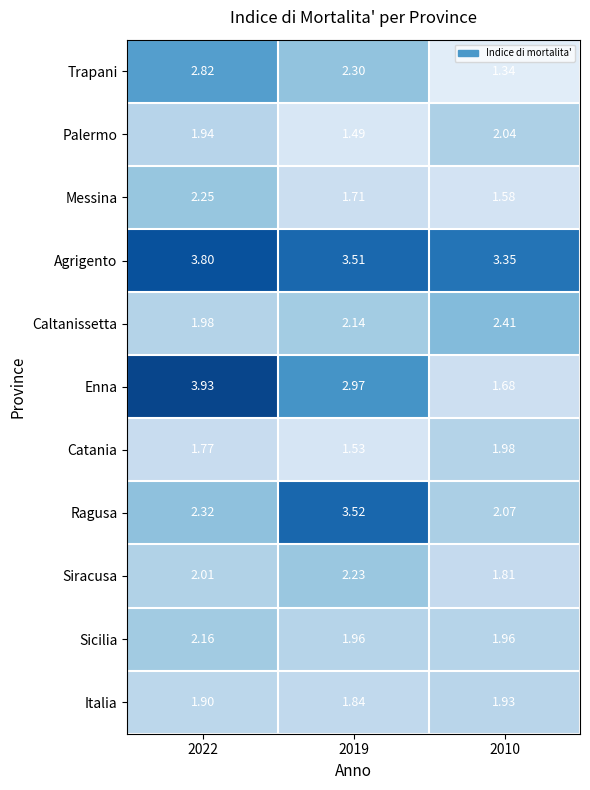

Count the number of categories in the chart.

3